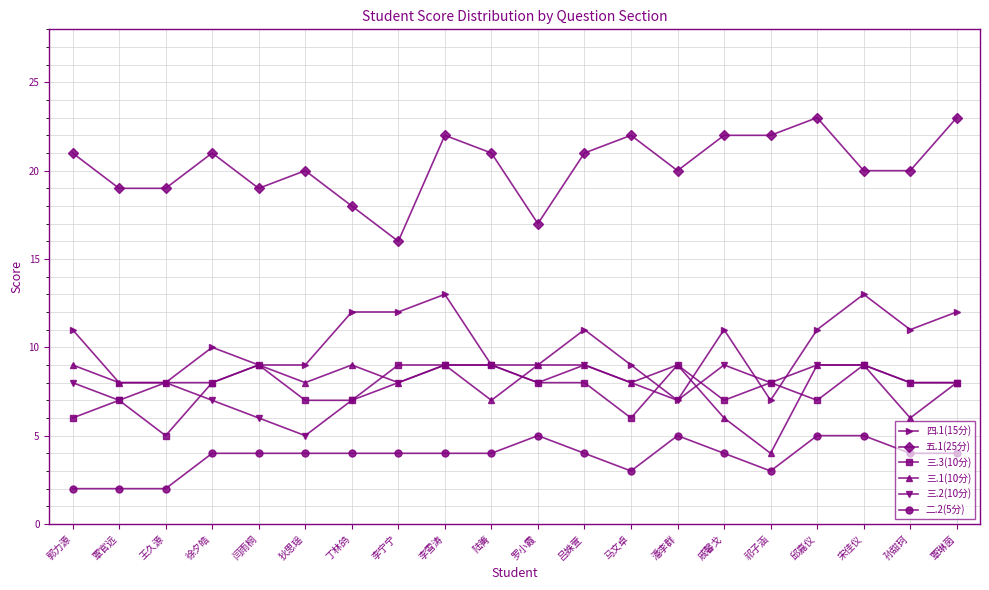

At which category does 三.3(10分) reach its first local peak?

覃官远